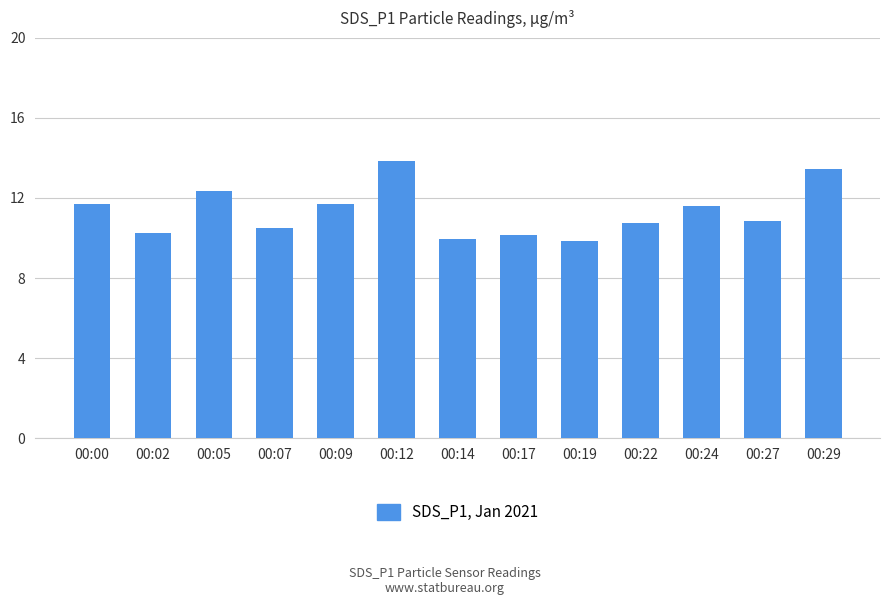

What is the value of the 4th bar from the left?

10.5